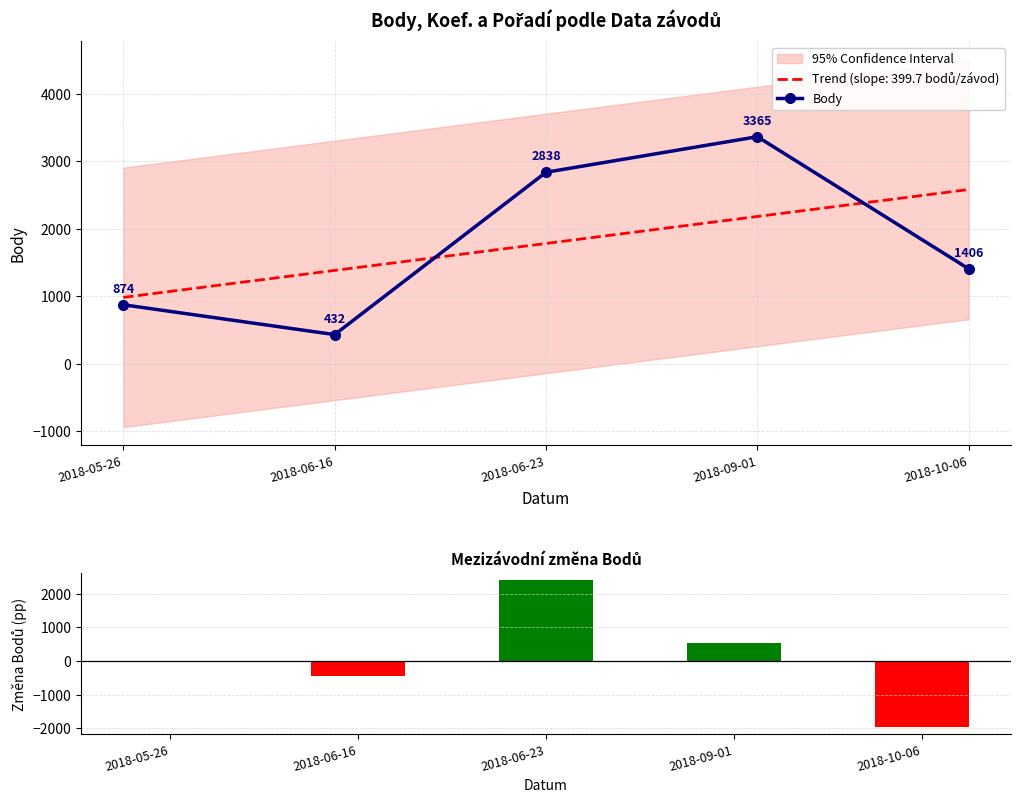

Is the value of Změna Bodů at 2018-09-01 greater than the value of Body at 2018-10-06?

No